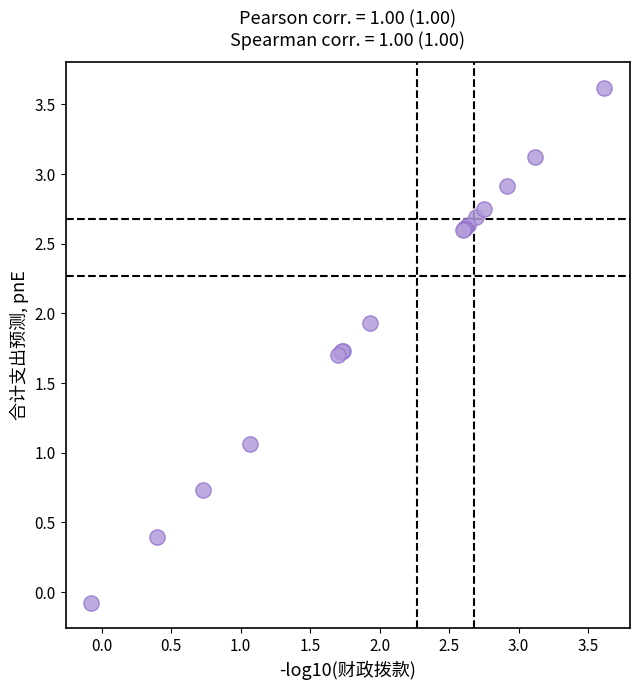

What Y value in the scatter plot is closest to 1?

1.1